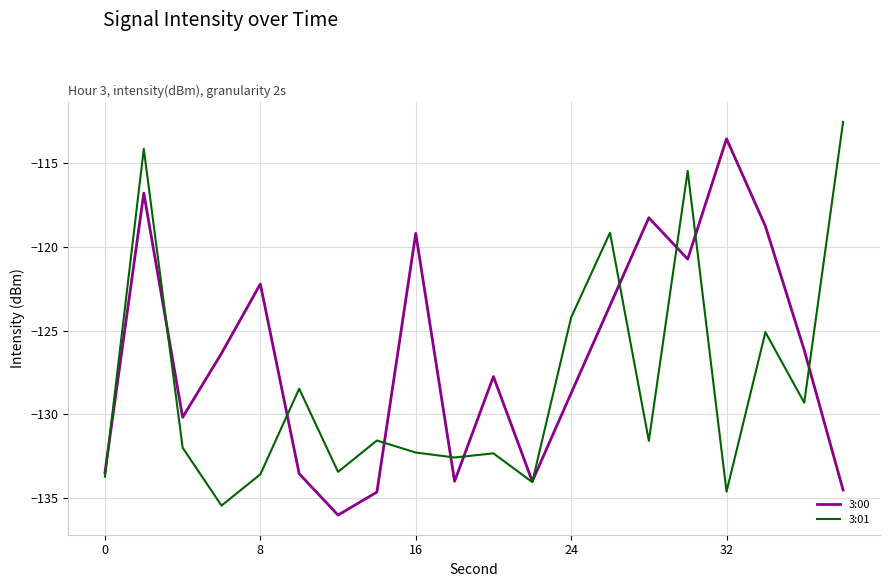

List the series in order of their overall mean, highest first.

3:00, 3:01